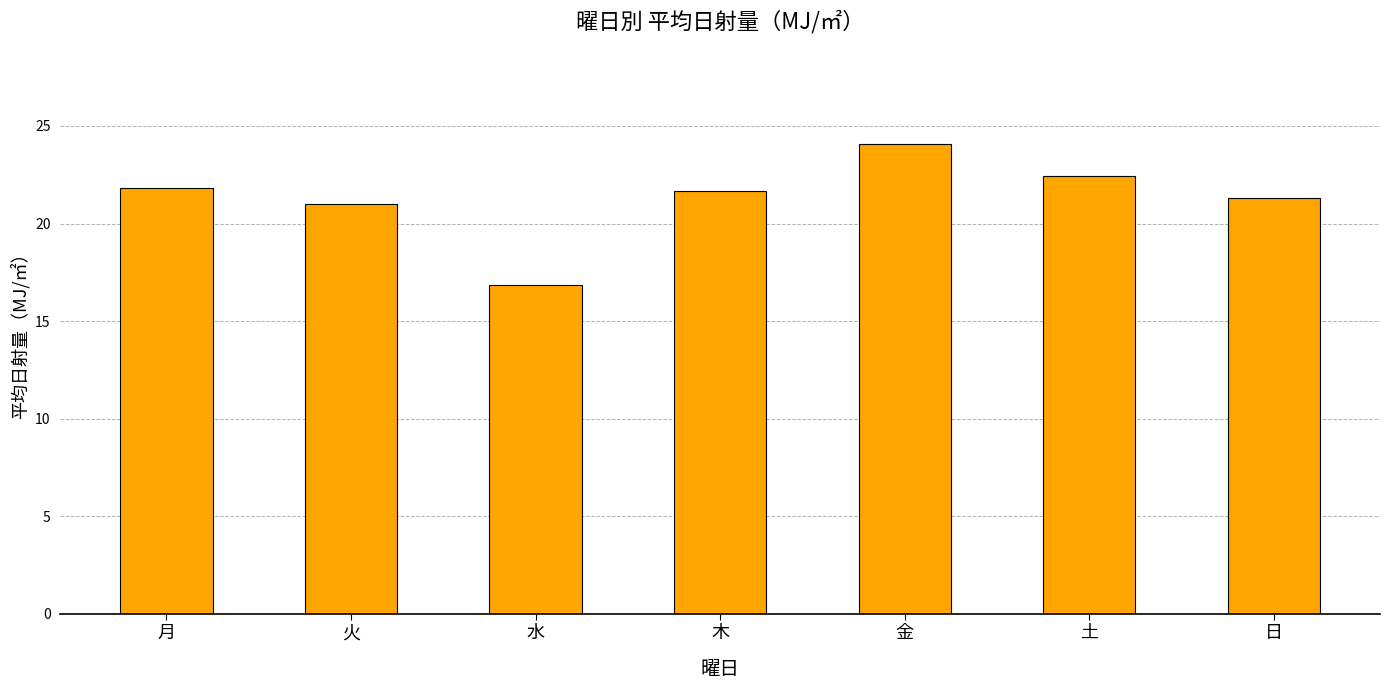

How many distinct data groups are displayed?

1